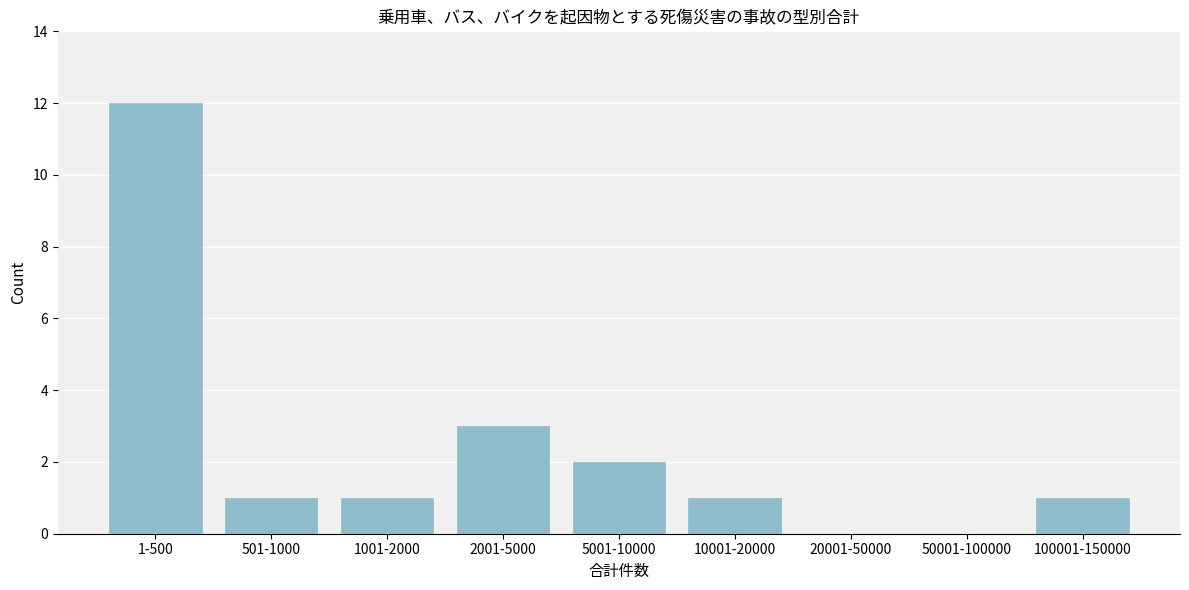

Reading left to right, transcribe all the data shown in this chart.

1-500=12	501-1000=1	1001-2000=1	2001-5000=3	5001-10000=2	10001-20000=1	20001-50000=0	50001-100000=0	100001-150000=1